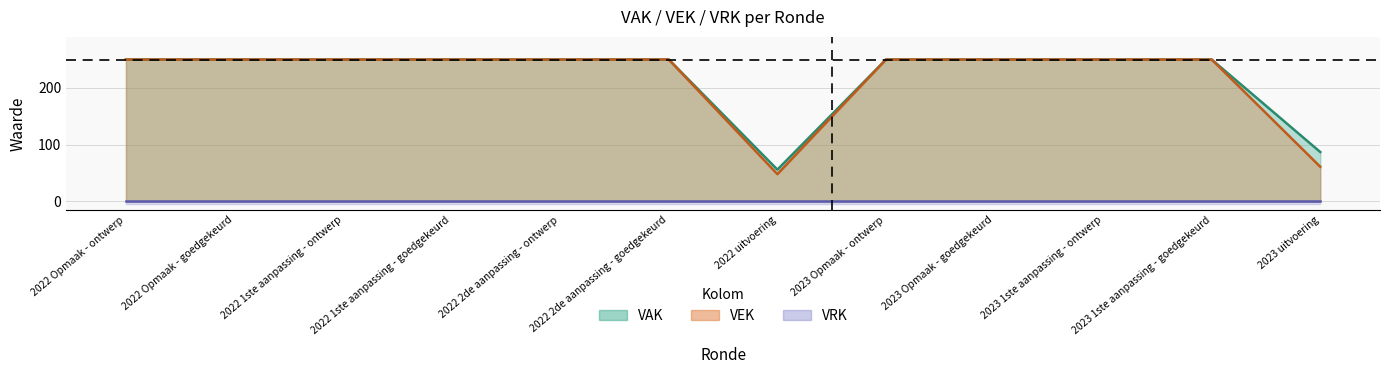

True or false: VEK and VAK cross at least once.

False